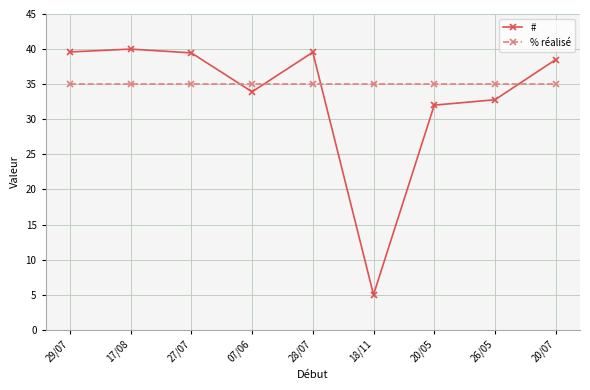

Count the number of categories in the chart.

9